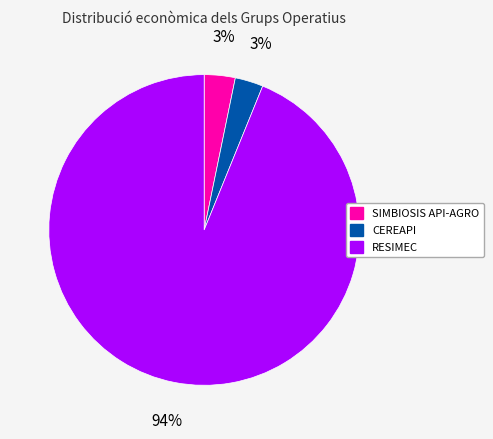

Between RESIMEC and CEREAPI, which is larger?

RESIMEC